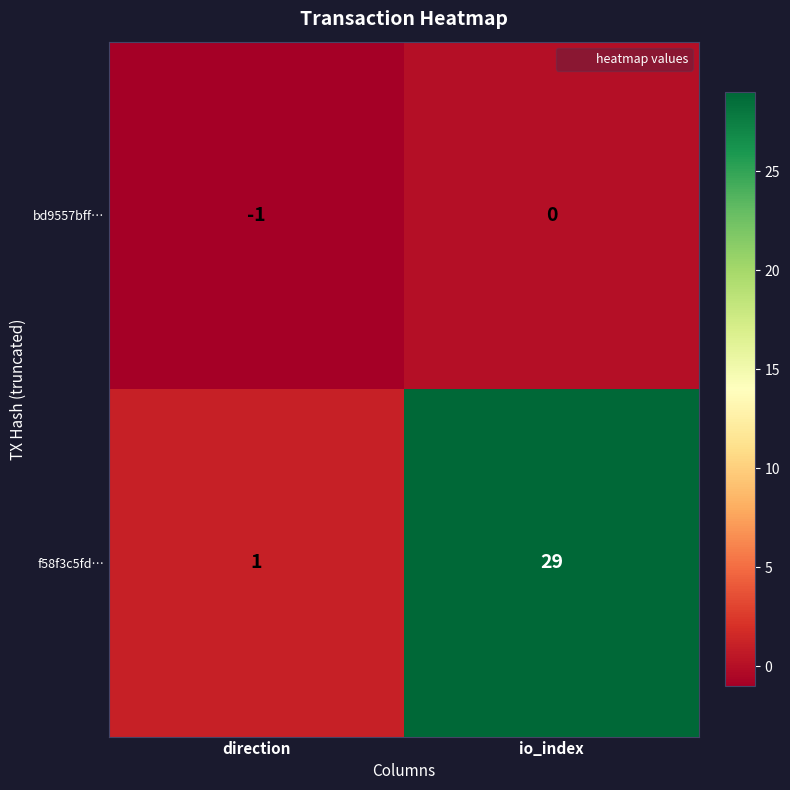

Is the value of f58f3c5fd… at io_index greater than the value of bd9557bff… at direction?

Yes